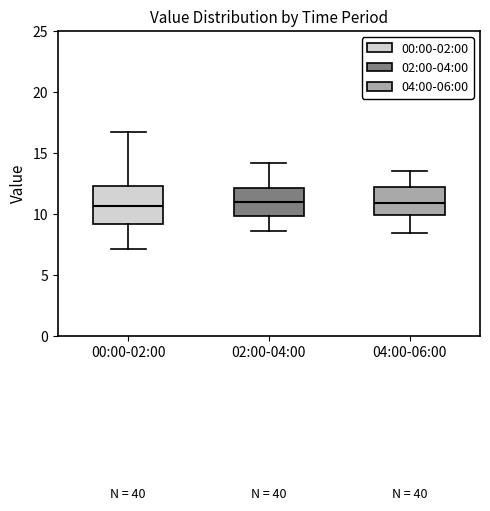

Reading left to right, transcribe this box plot: for each box, give where its median line is, the range the box spans, and where its two whiskers end, as read against the y-axis. The values are not printed on the chart, so give them approximately, as read against the axis.

00:00-02:00: median 10.5, box 9.0 to 12.5, whiskers 7.0 to 17.0
02:00-04:00: median 11.0, box 10.0 to 12.0, whiskers 8.5 to 14.0
04:00-06:00: median 11.0, box 10.0 to 12.0, whiskers 8.5 to 13.5